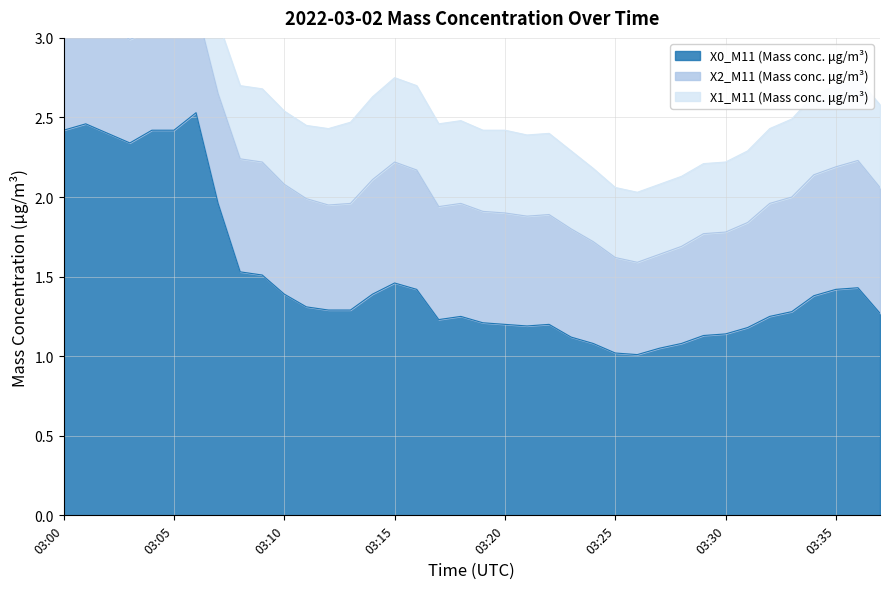

Reading right to left, extract all data points from this chart.

X0_M11 (Mass conc. μg/m³): 1.3	1.4	1.4	1.4	1.3	1.2	1.2	1.1	1.1	1.1	1.1	1.0	1.0	1.1	1.1	1.2	1.2	1.2	1.2	1.2	1.2	1.4	1.5	1.4	1.3	1.3	1.3	1.4	1.5	1.5	2.0	2.5	2.4	2.4	2.3	2.4	2.5	2.4
X2_M11 (Mass conc. μg/m³): 0.8	0.8	0.8	0.8	0.7	0.7	0.7	0.6	0.6	0.6	0.6	0.6	0.6	0.6	0.7	0.7	0.7	0.7	0.7	0.7	0.7	0.8	0.8	0.7	0.7	0.7	0.7	0.7	0.7	0.7	0.7	0.7	0.7	0.6	0.7	0.7	0.7	0.6
X1_M11 (Mass conc. μg/m³): 0.5	0.5	0.5	0.5	0.5	0.5	0.5	0.4	0.4	0.4	0.4	0.4	0.4	0.5	0.5	0.5	0.5	0.5	0.5	0.5	0.5	0.5	0.5	0.5	0.5	0.5	0.5	0.5	0.5	0.5	0.5	0.4	0.4	0.4	0.4	0.4	0.4	0.4